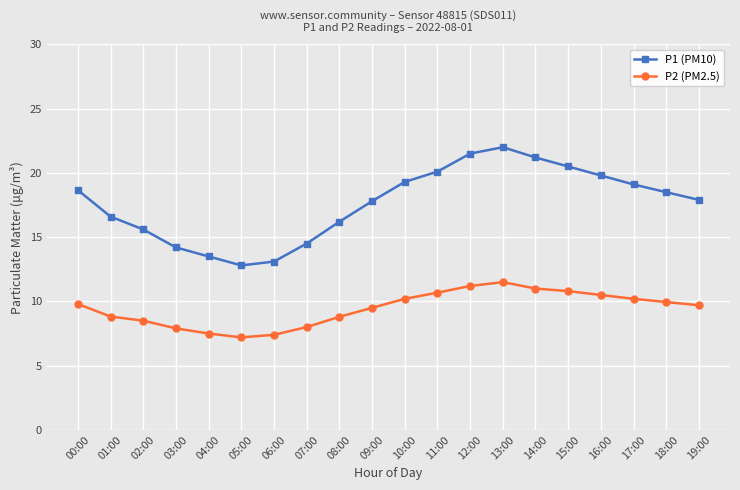

What is the minimum value shown in the chart?

7.2